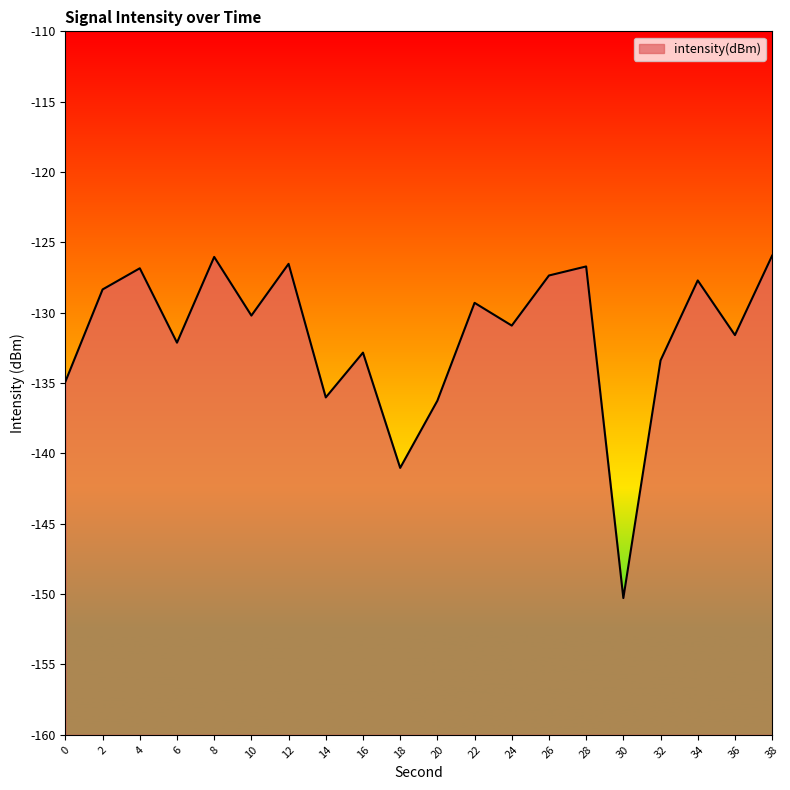

How many data points are above -130?

9